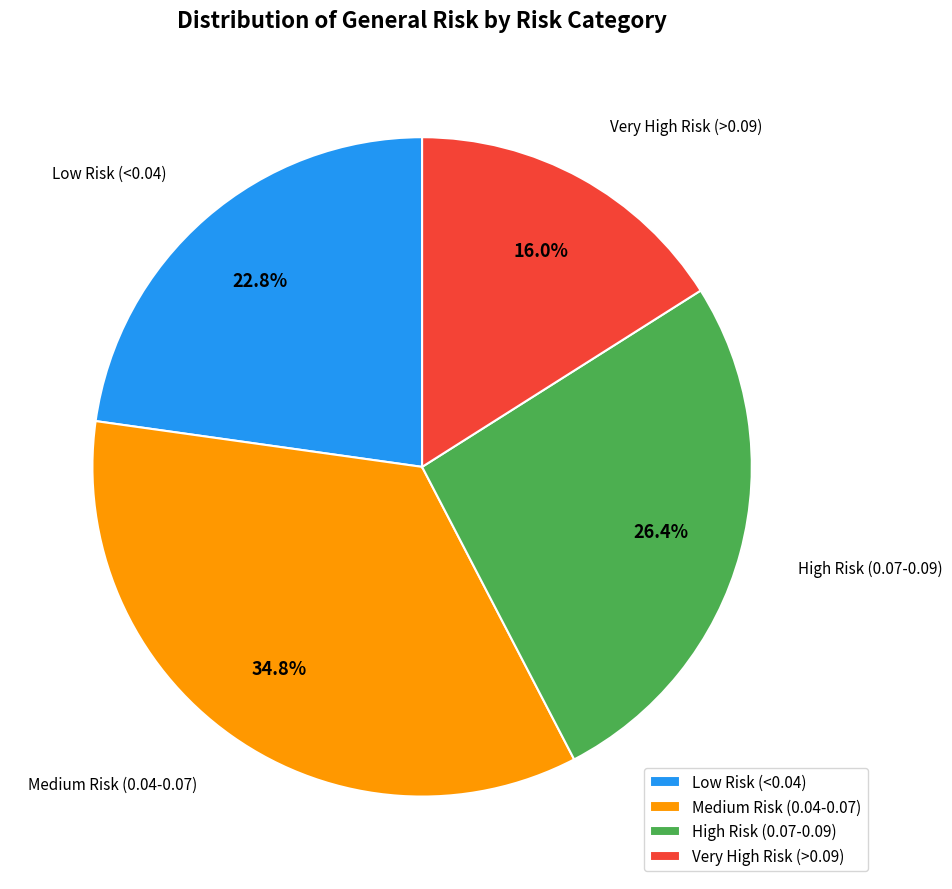

Does any single category account for the majority?

No